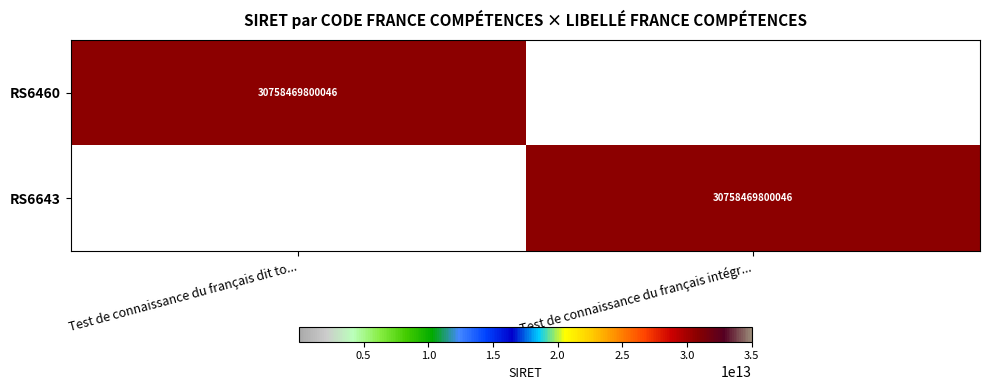

The RS6643 series shows 17047466313228 at Test de connaissance du français intégr.... True or false?

False